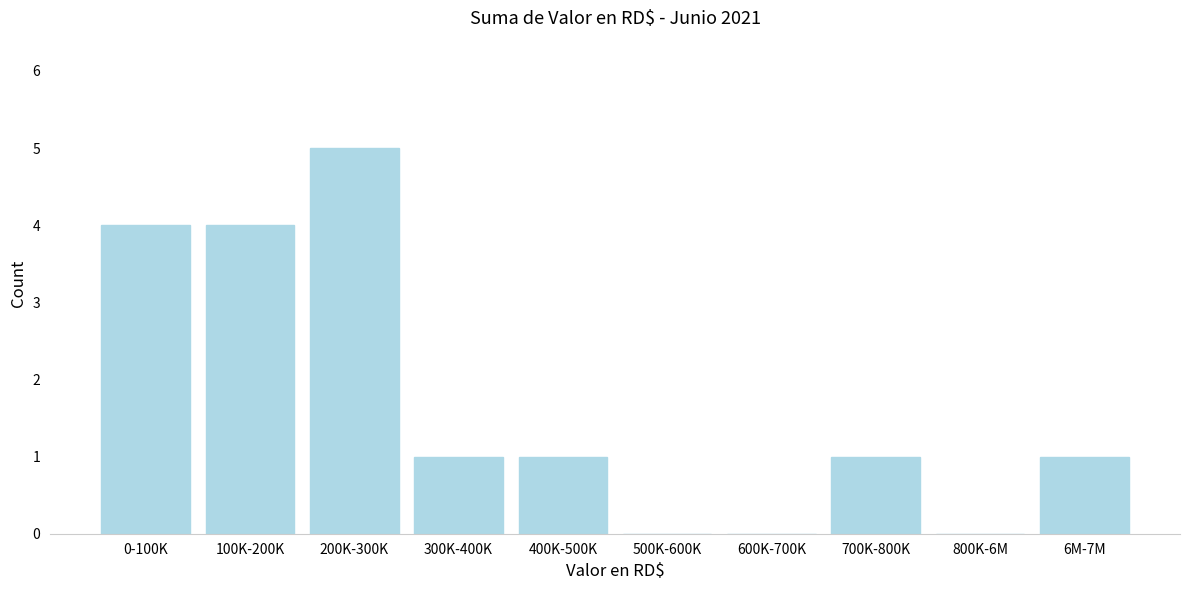

Reading left to right, extract all data points from this chart.

0-100K=4	100K-200K=4	200K-300K=5	300K-400K=1	400K-500K=1	500K-600K=0	600K-700K=0	700K-800K=1	800K-6M=0	6M-7M=1